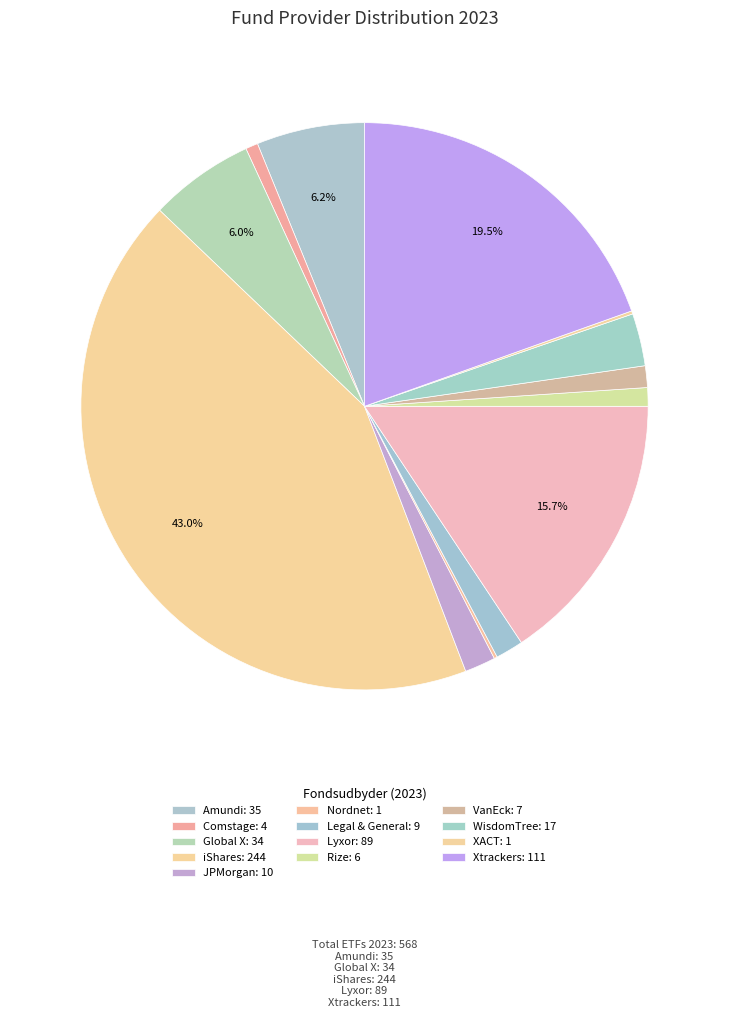

How many segments does this pie chart have?

13